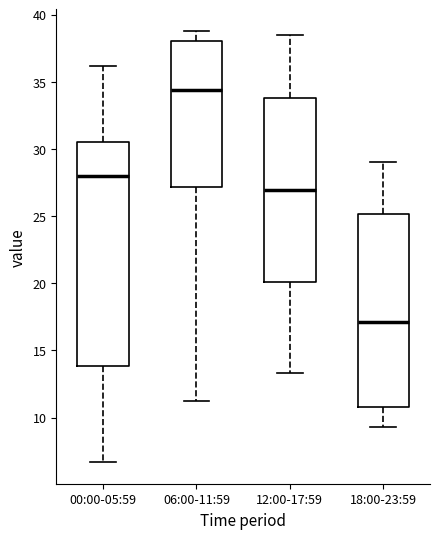

Reading left to right, read every box against the y-axis: the position of its median line, the range the box covers, and the ends of its whiskers. The values are not printed on the chart, so give them approximately, as read against the axis.

00:00-05:59: median 28.0, box 14.0 to 30.5, whiskers 6.5 to 36.0
06:00-11:59: median 34.5, box 27.0 to 38.0, whiskers 11.0 to 39.0
12:00-17:59: median 27.0, box 20.0 to 34.0, whiskers 13.5 to 38.5
18:00-23:59: median 17.0, box 11.0 to 25.0, whiskers 9.5 to 29.0